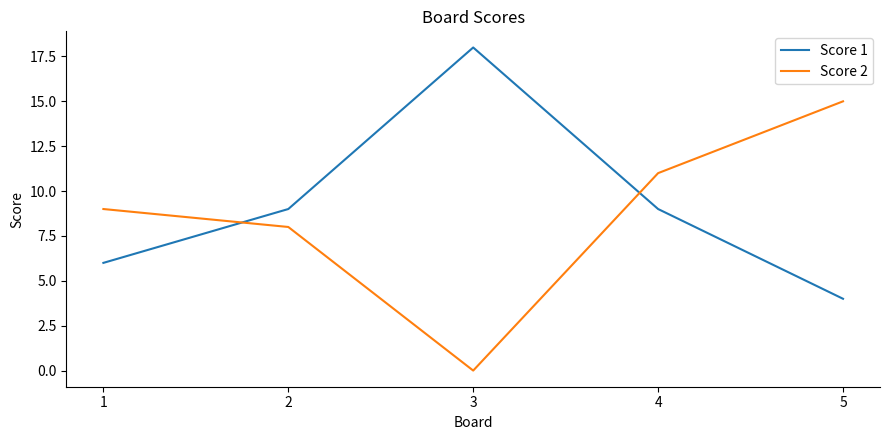

What is the spread (max minus min) of values at 1?

3